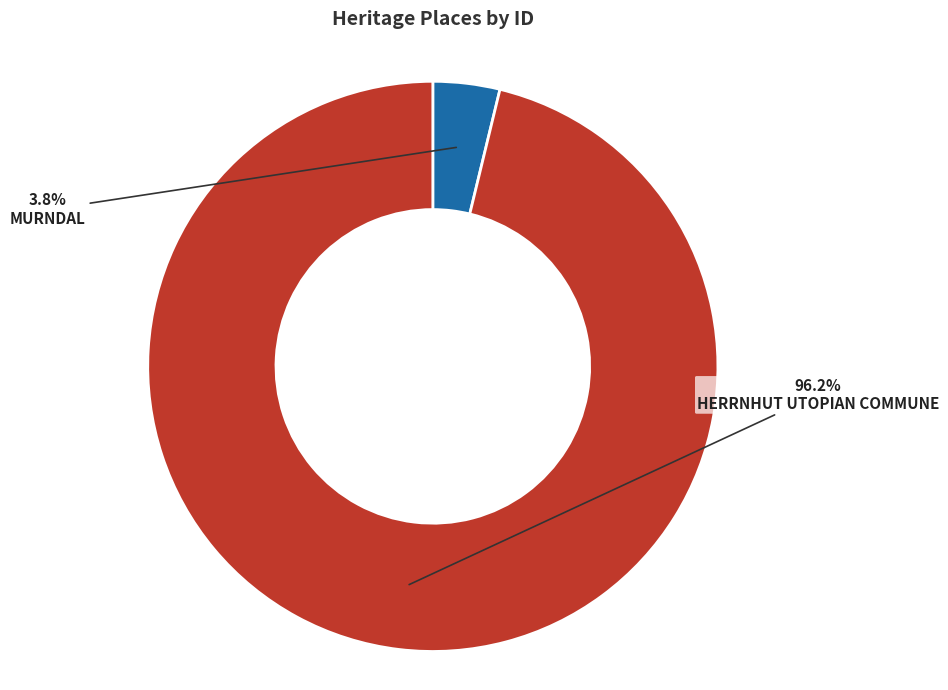

Which category has the smallest portion of the pie?

MURNDAL